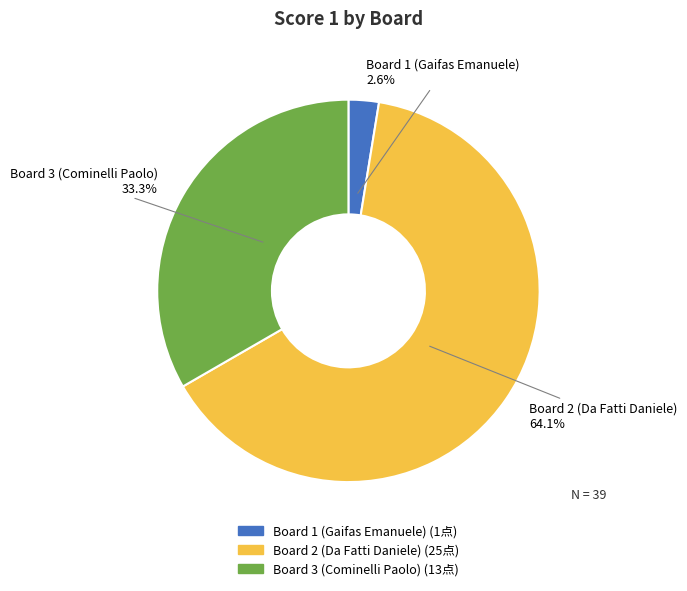

Which has a higher value, Board 2 (Da Fatti Daniele) or Board 3 (Cominelli Paolo)?

Board 2 (Da Fatti Daniele)